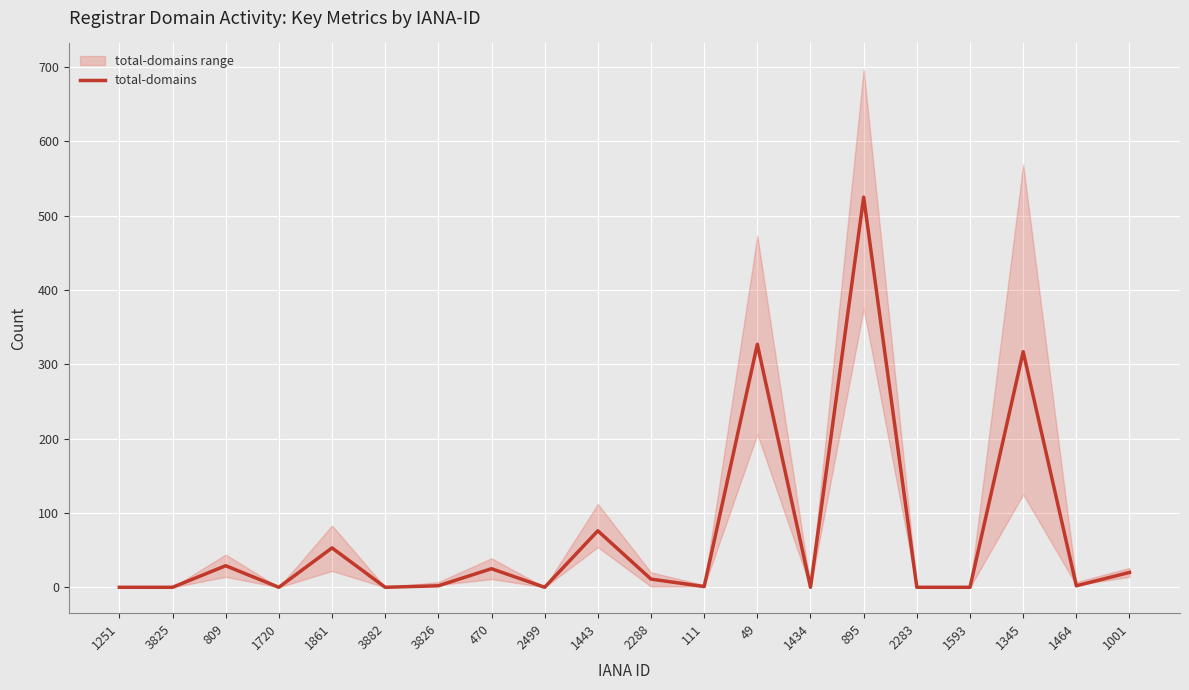

List the labels in order of value, smallest first.

1251, 3825, 1720, 3882, 2499, 1434, 2283, 1593, 111, 3826, 1464, 2288, 1001, 470, 809, 1861, 1443, 1345, 49, 895